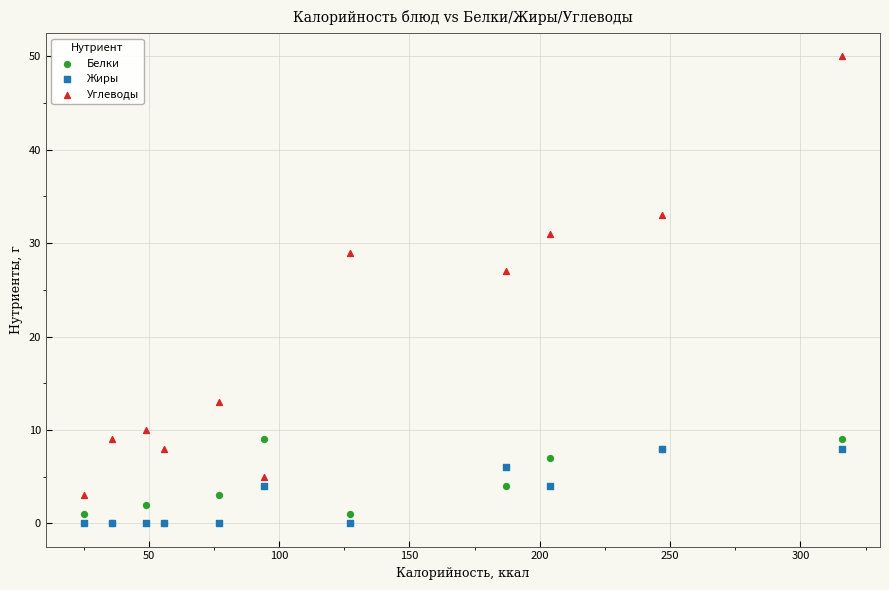

Across all series, what Y value is closest to 25?

27